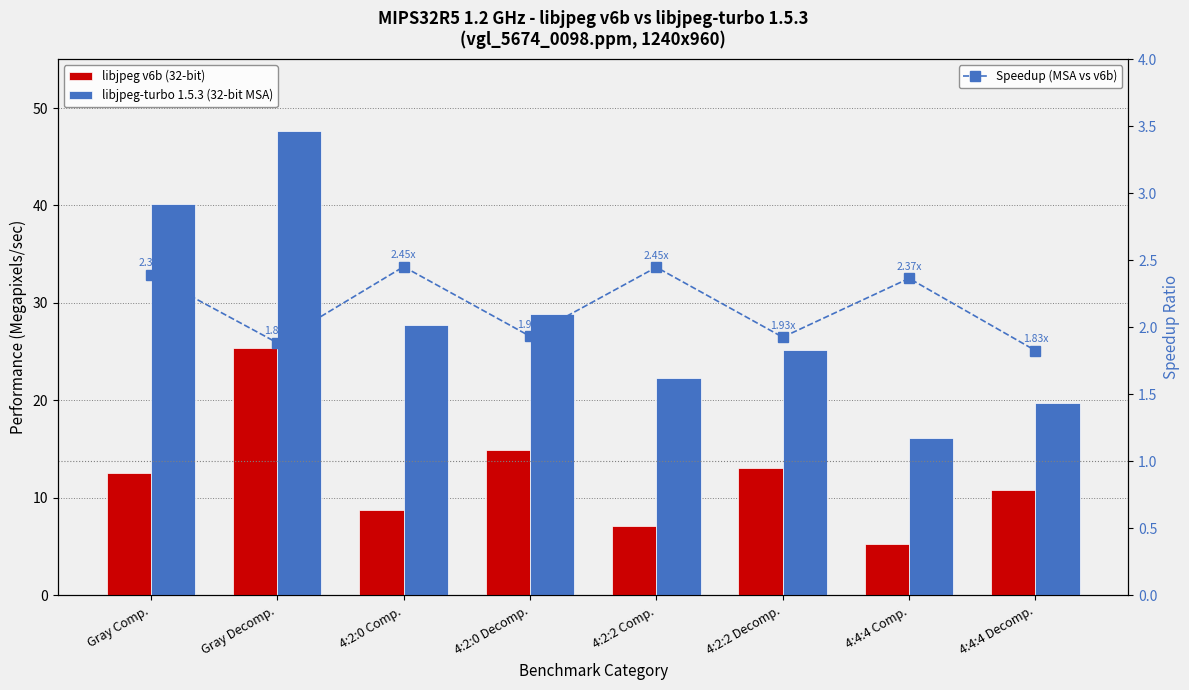

What is the label of the 8th bar from the right?

Gray Comp.